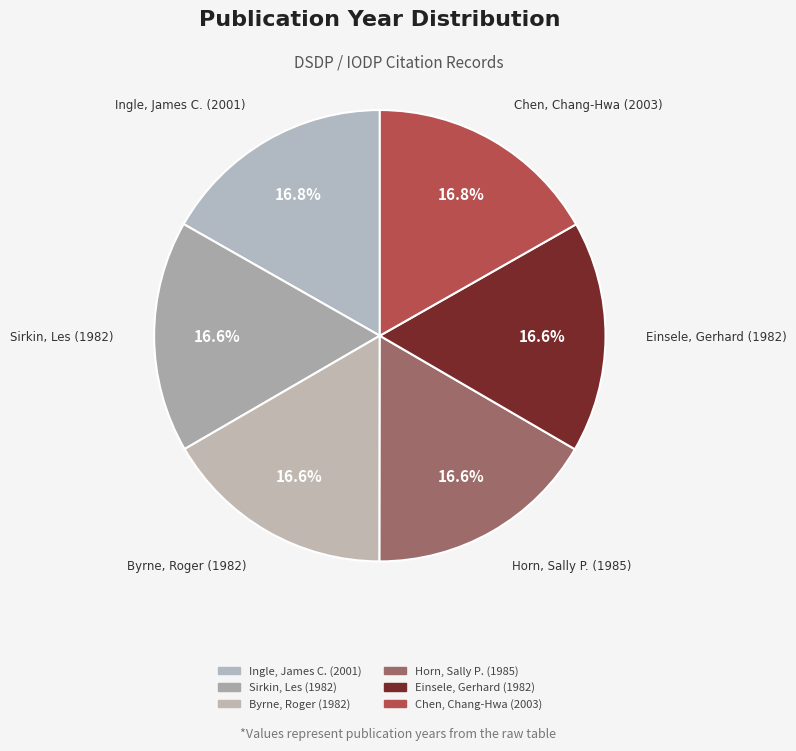

To the nearest percent, what is the combined percentage of Byrne, Roger (1982) and Ingle, James C. (2001)?

33%